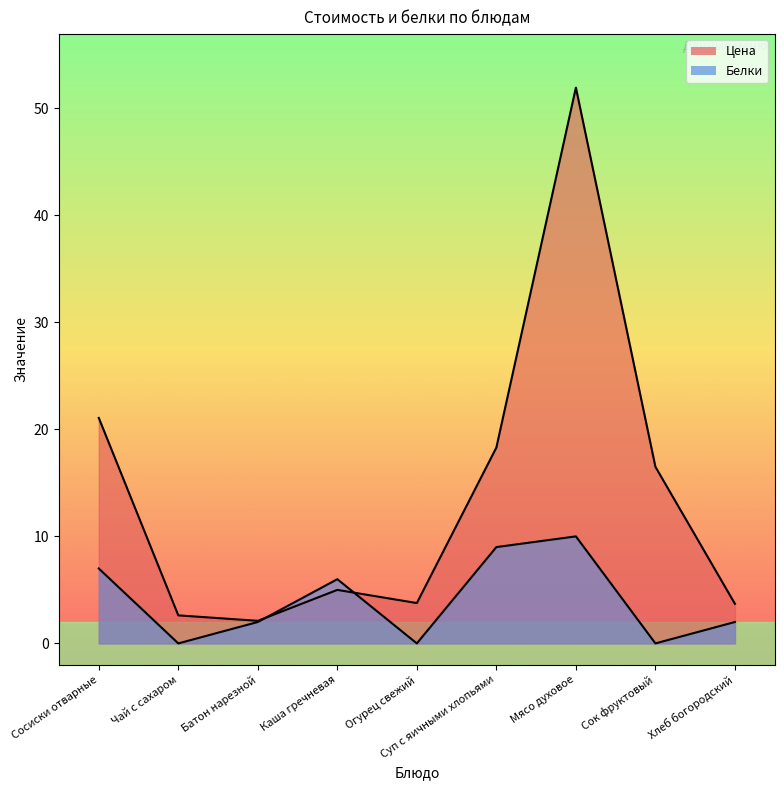

At how many categories does at least one series exceed 49?

1